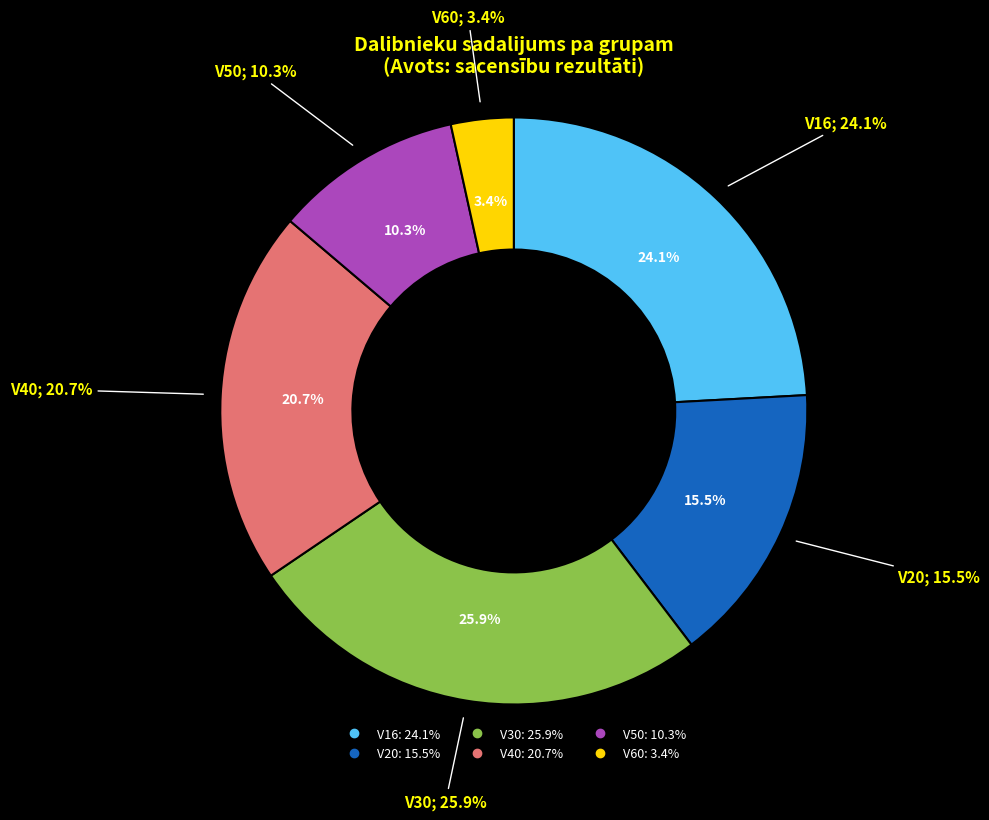

Count the number of slices in the pie.

6